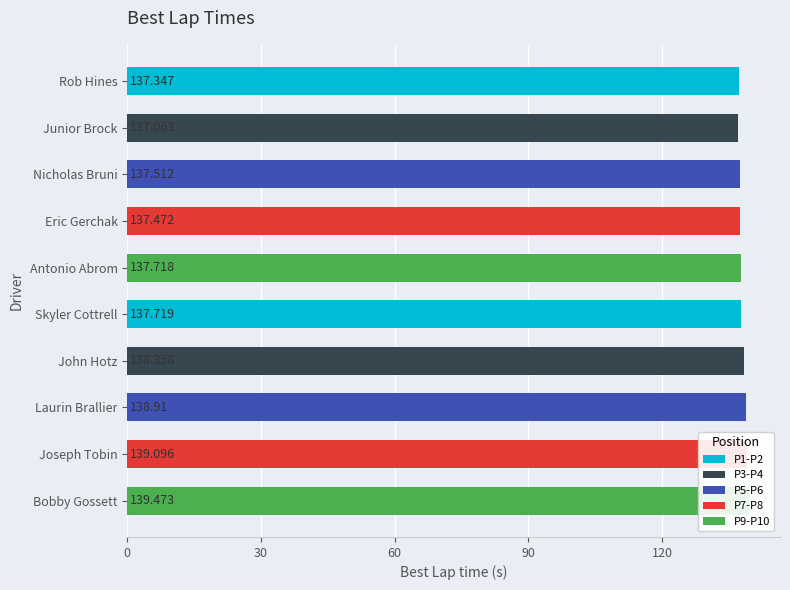

What is the average value?

138.1